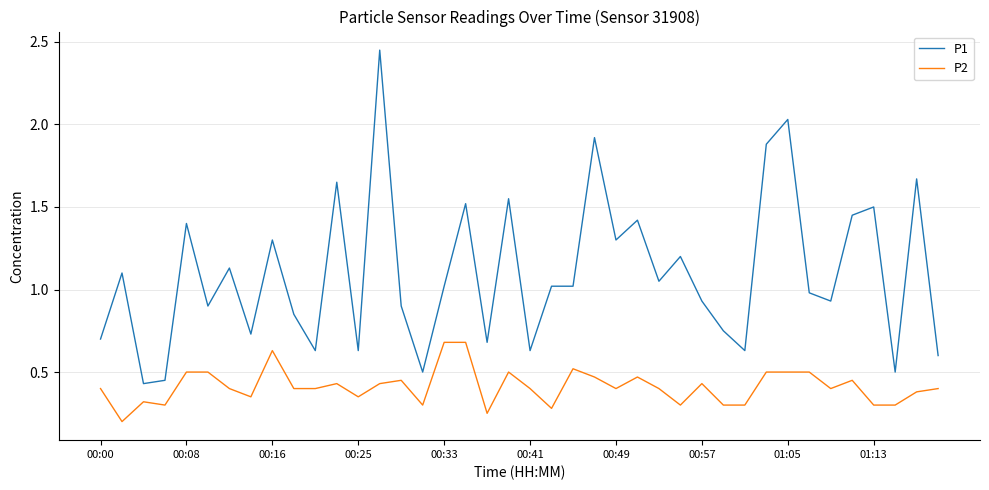

List the series in order of their peak value, highest first.

P1, P2